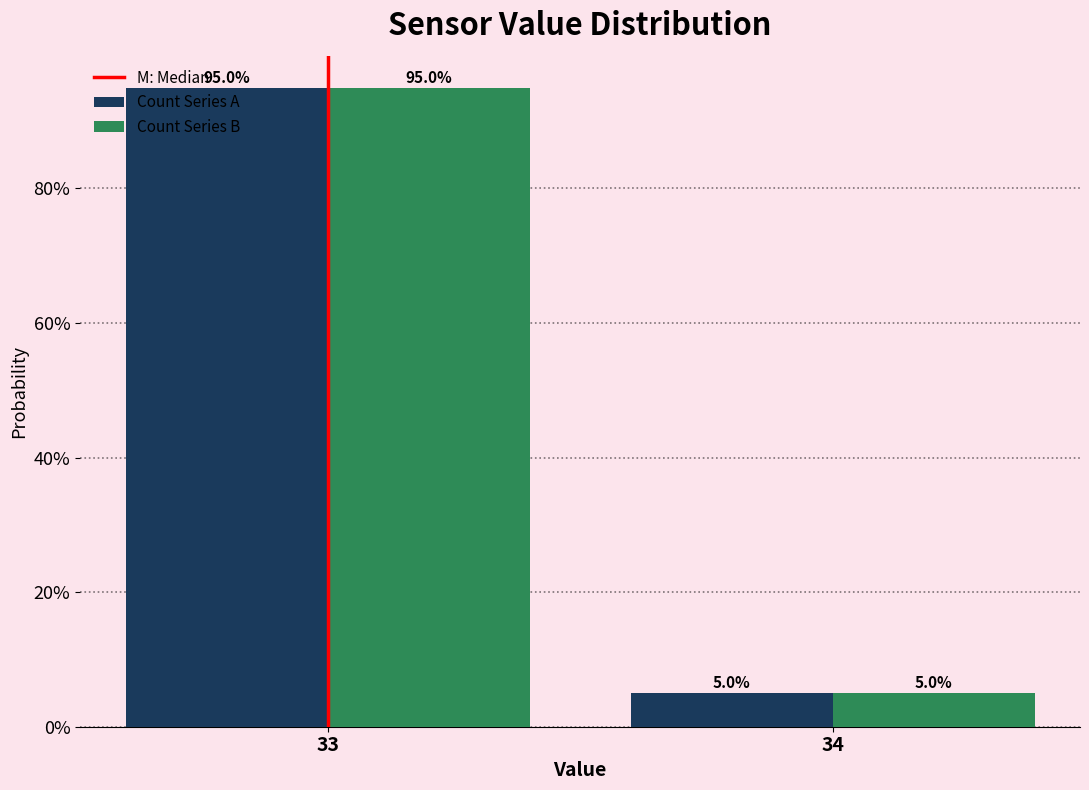

Reading right to left, transcribe all the data shown in this chart.

Count Series A: 5.0	95.0
Count Series B: 5.0	95.0